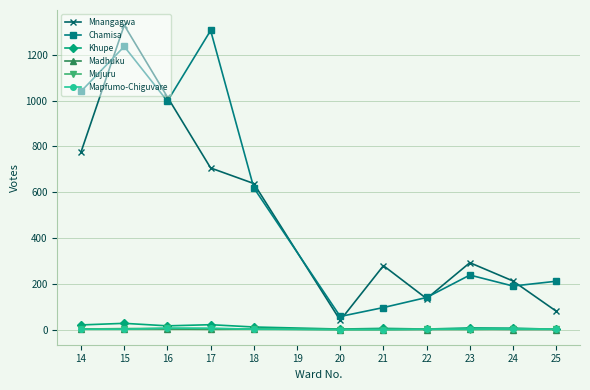

The value of Mnangagwa at 15 is 1771. True or false?

False